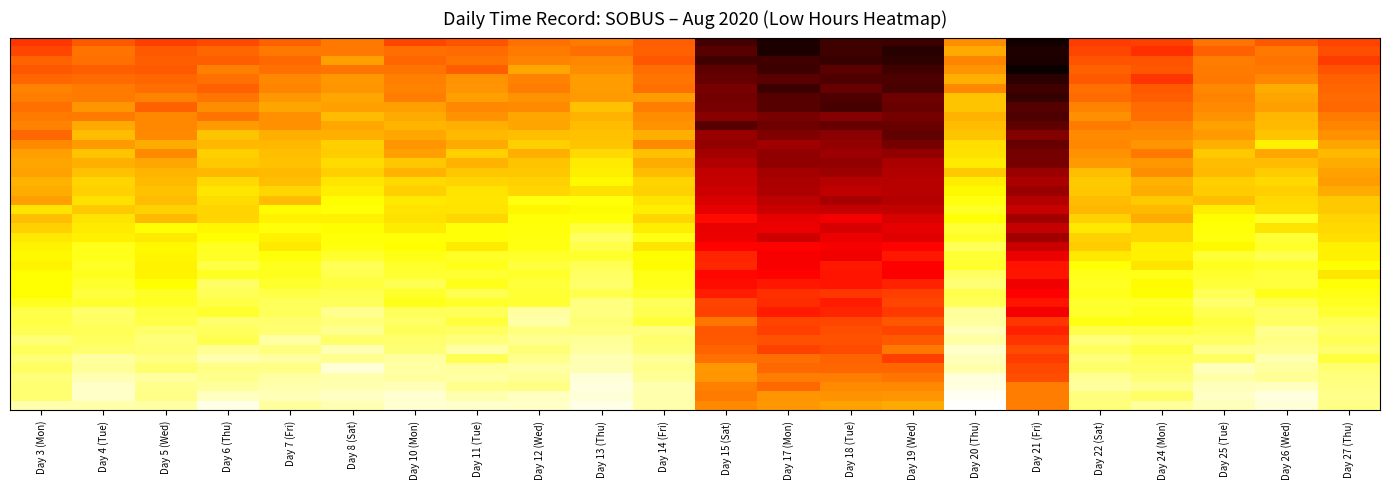

What is the smallest value displayed?

8.2